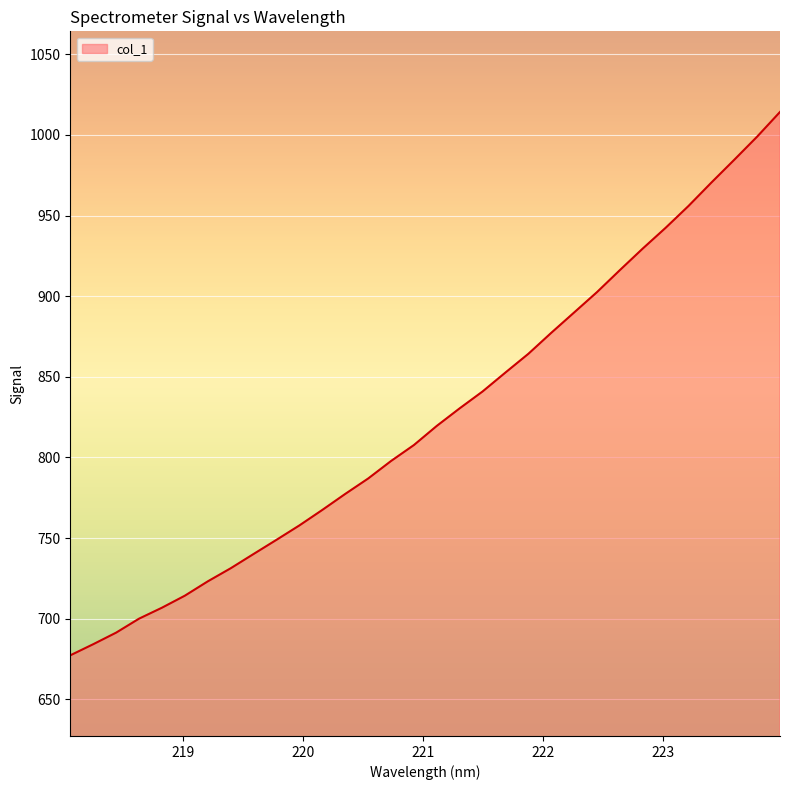

What is the minimum value shown in the chart?

677.3